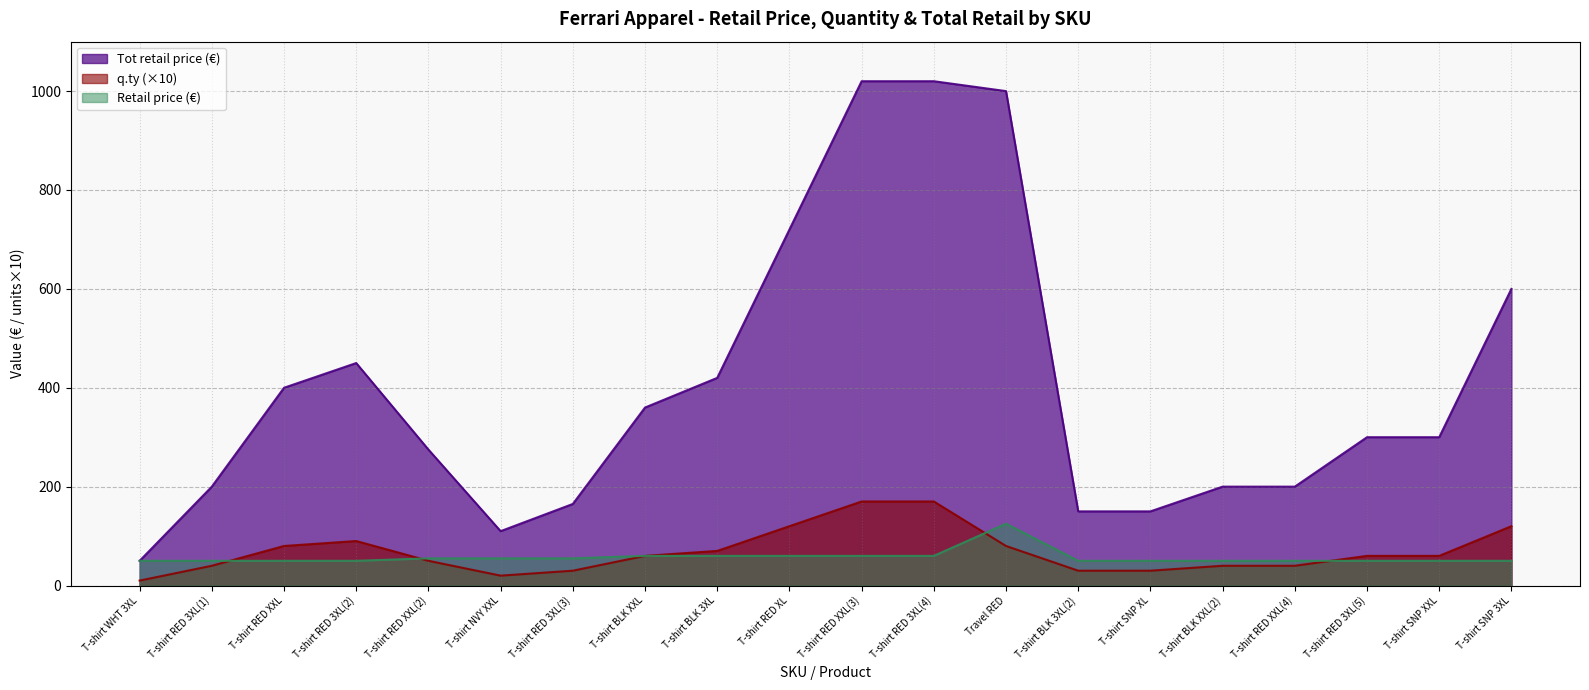

Which series has the largest range (max minus min)?

Tot retail price